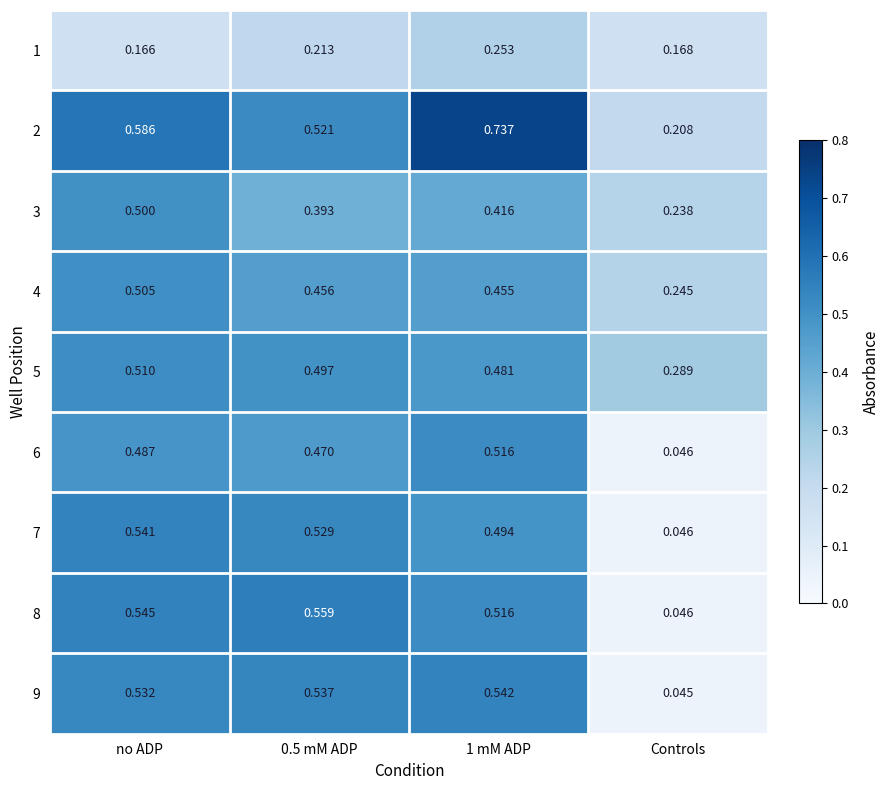

Where is 1 nearest to the value 0?

no ADP